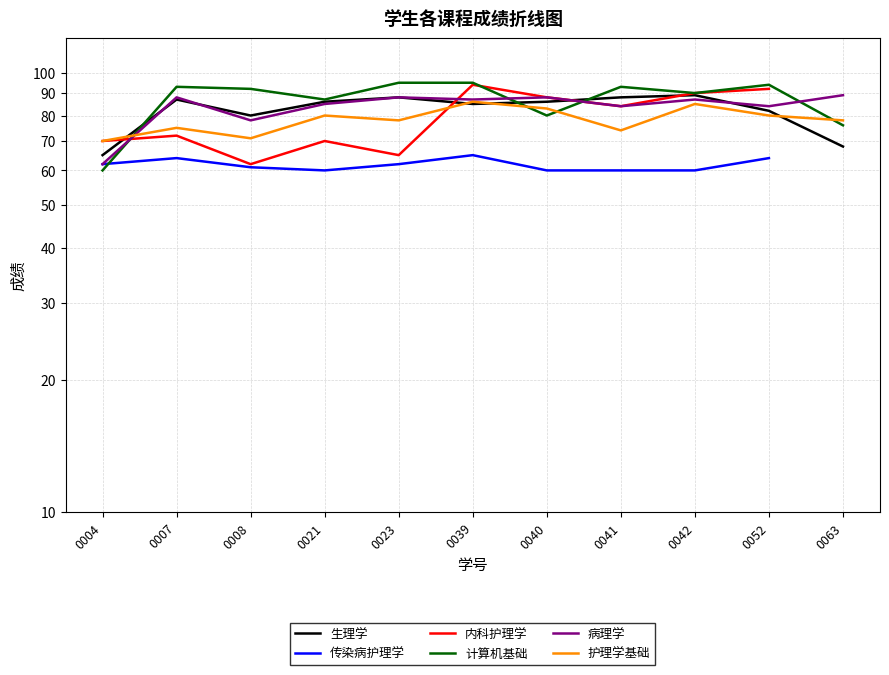

At which label is 传染病护理学 closest to 62?

0004